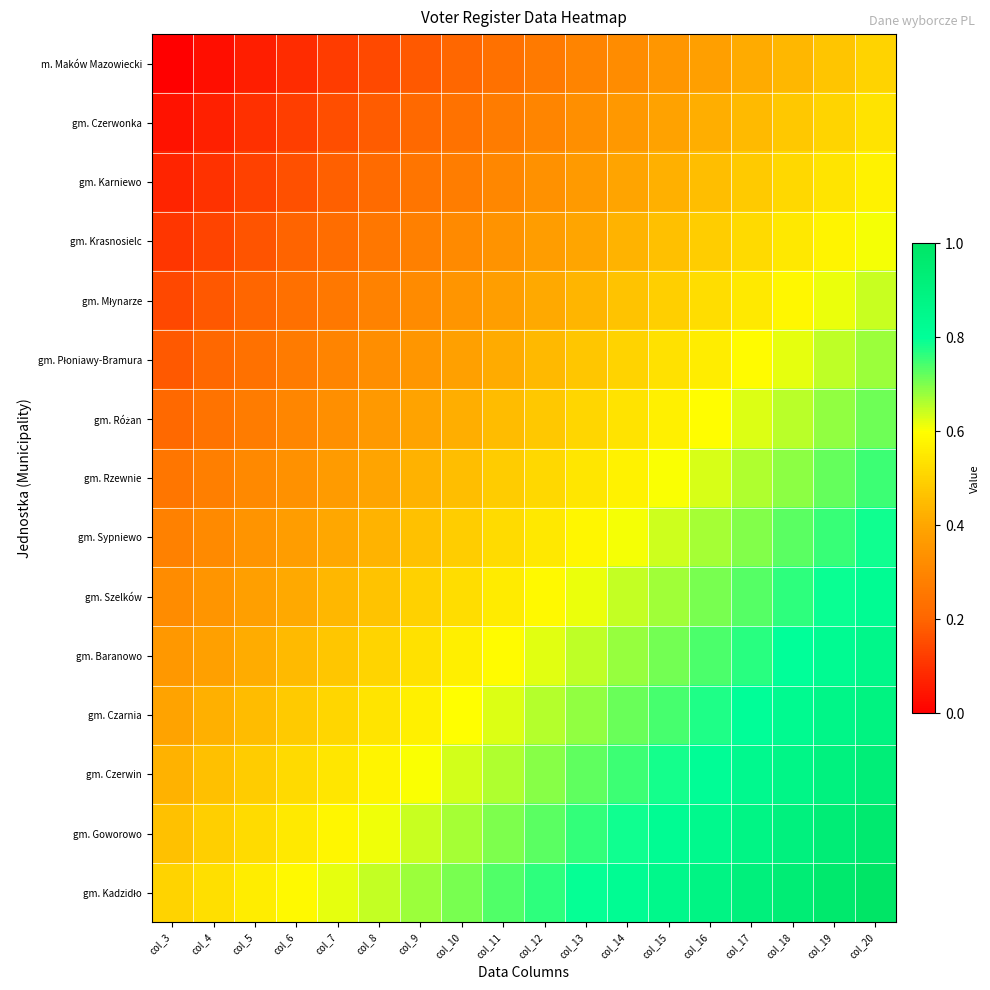

At which category is the sum across all series the highest?

col_20